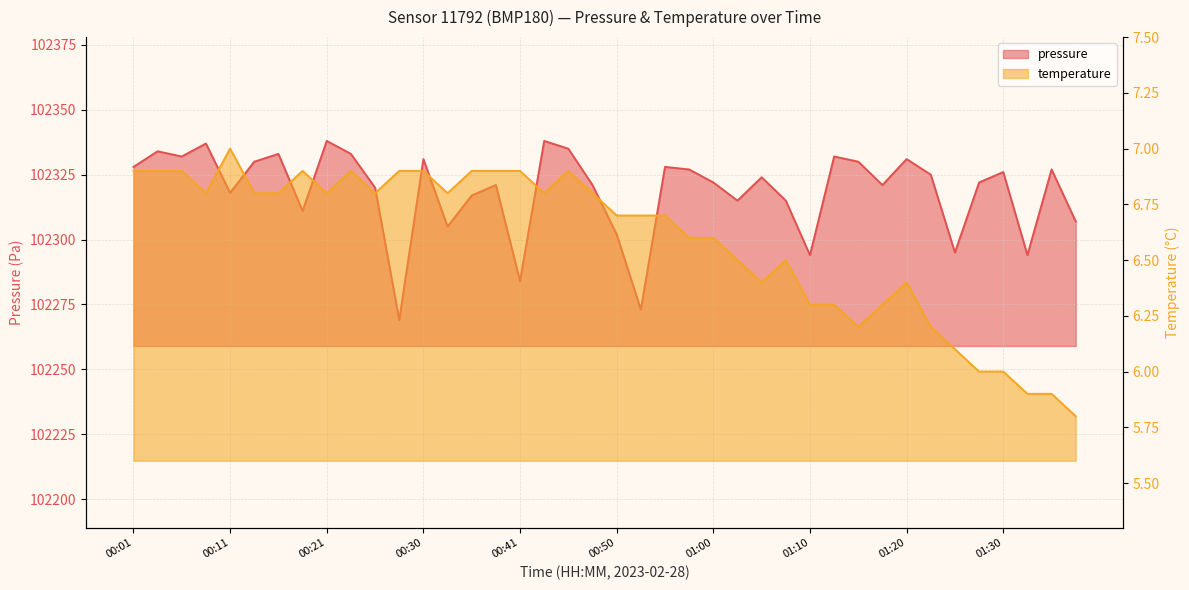

How many interior local peaks does the pressure series have?

13